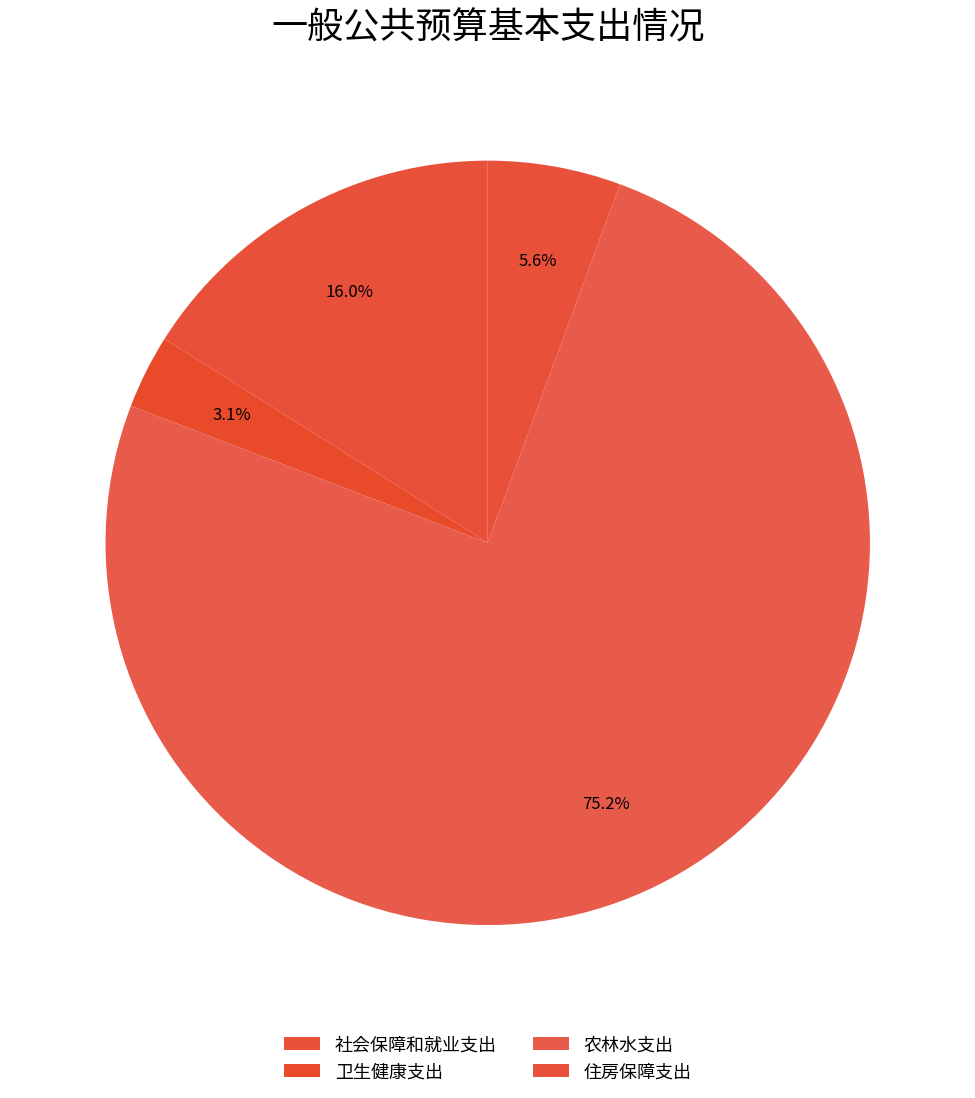

Which has a higher value, 农林水支出 or 住房保障支出?

农林水支出